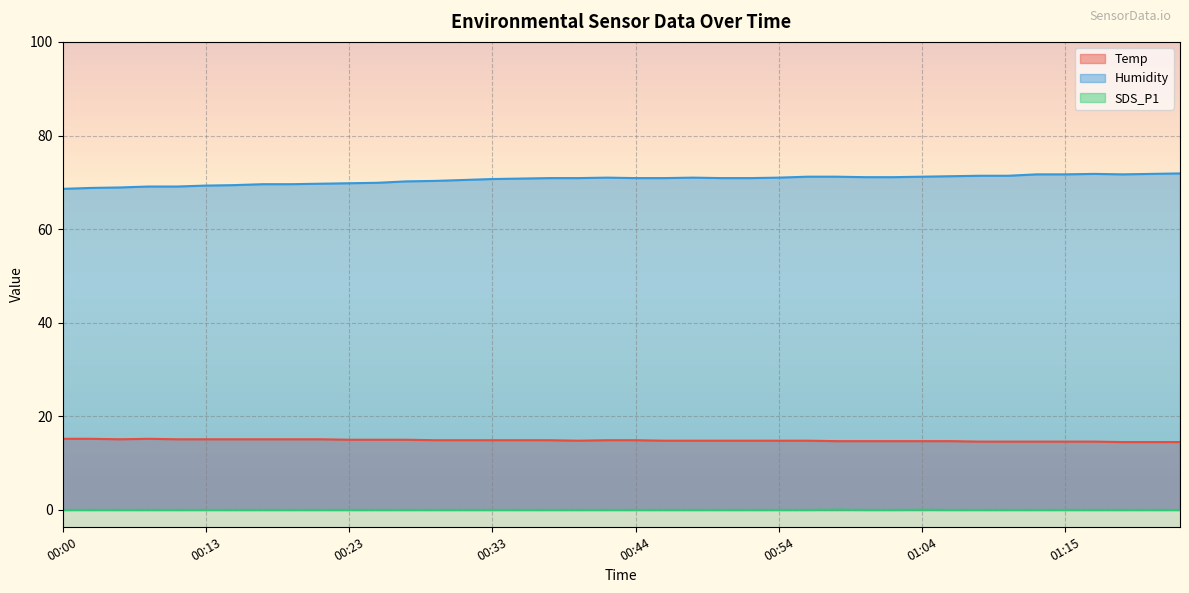

How many lines are shown in the chart?

3